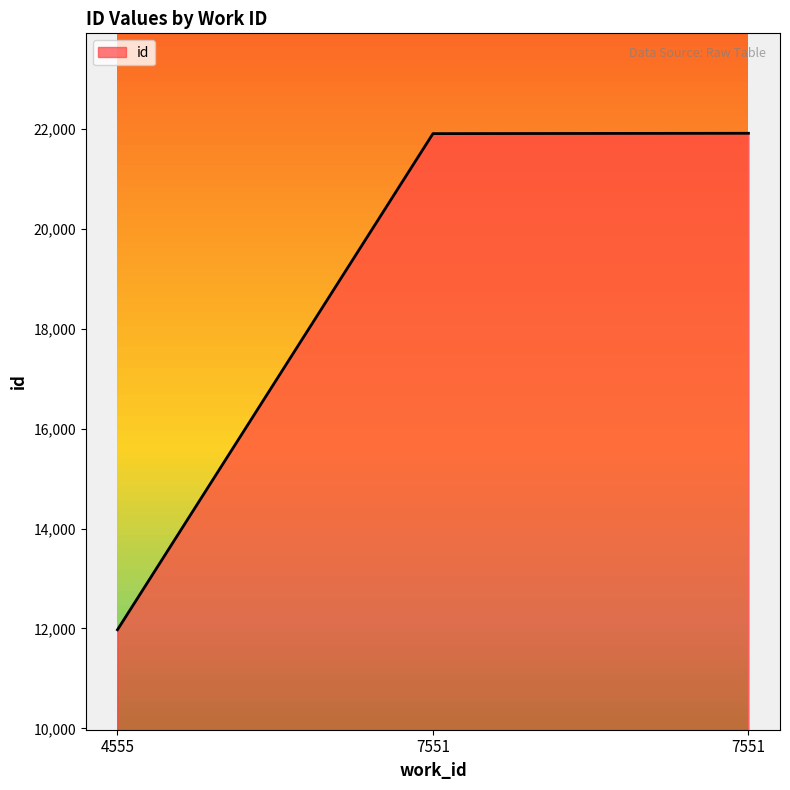

What is the value of the 1st point from the left?

11974